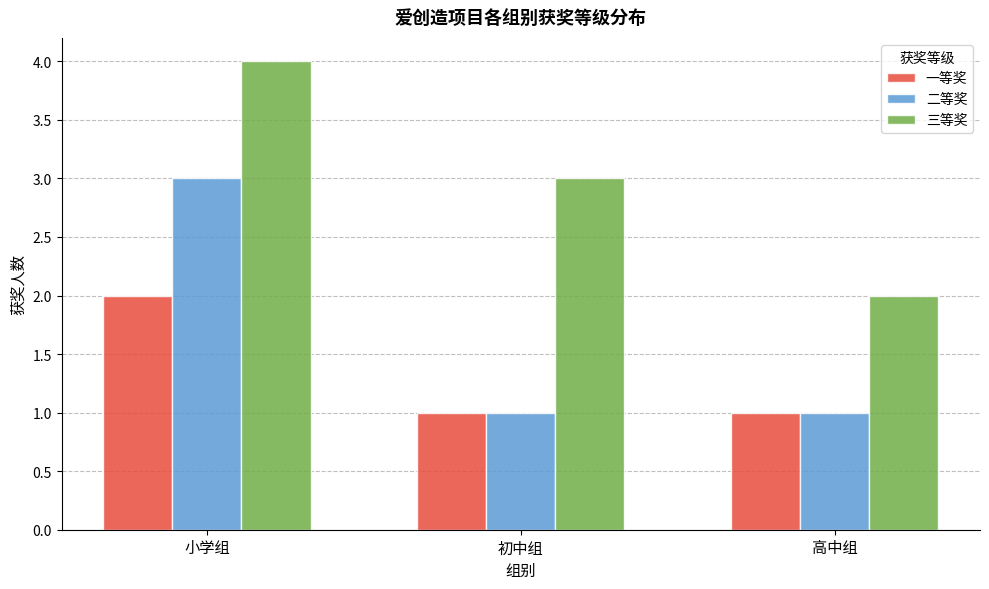

List the series in order of their overall mean, highest first.

三等奖, 二等奖, 一等奖